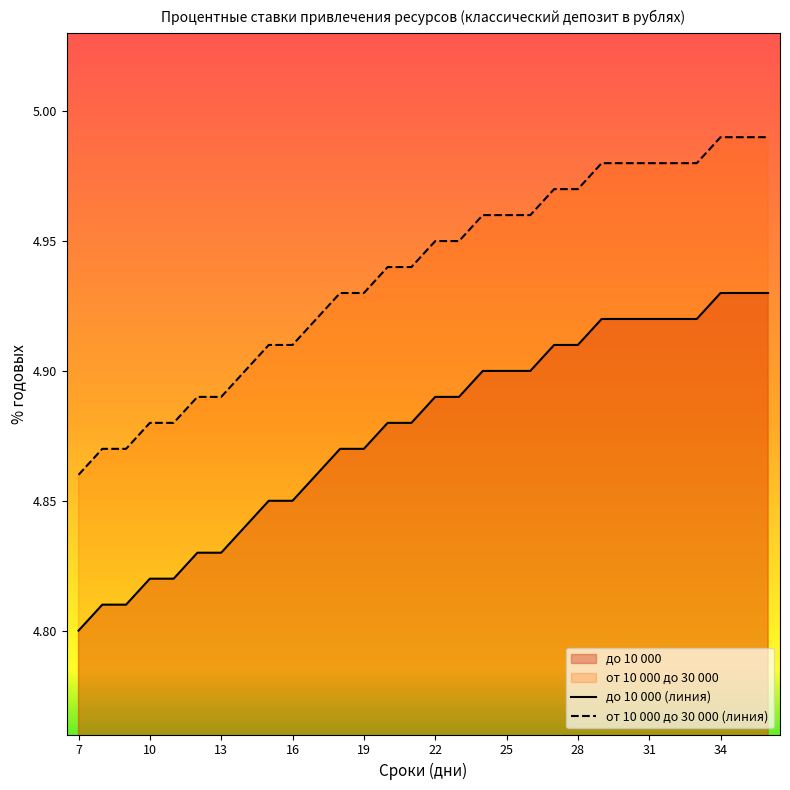

Which category has the lowest value in the от 10 000 до 30 000 (линия) series?

7